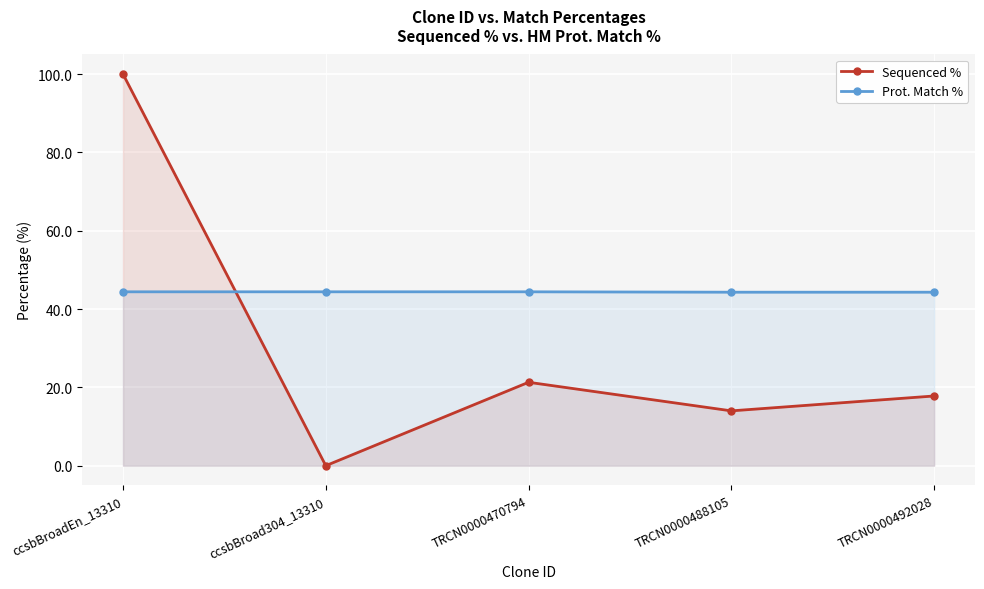

Rank the series by their maximum value, from highest to lowest.

Sequenced %, Prot. Match %